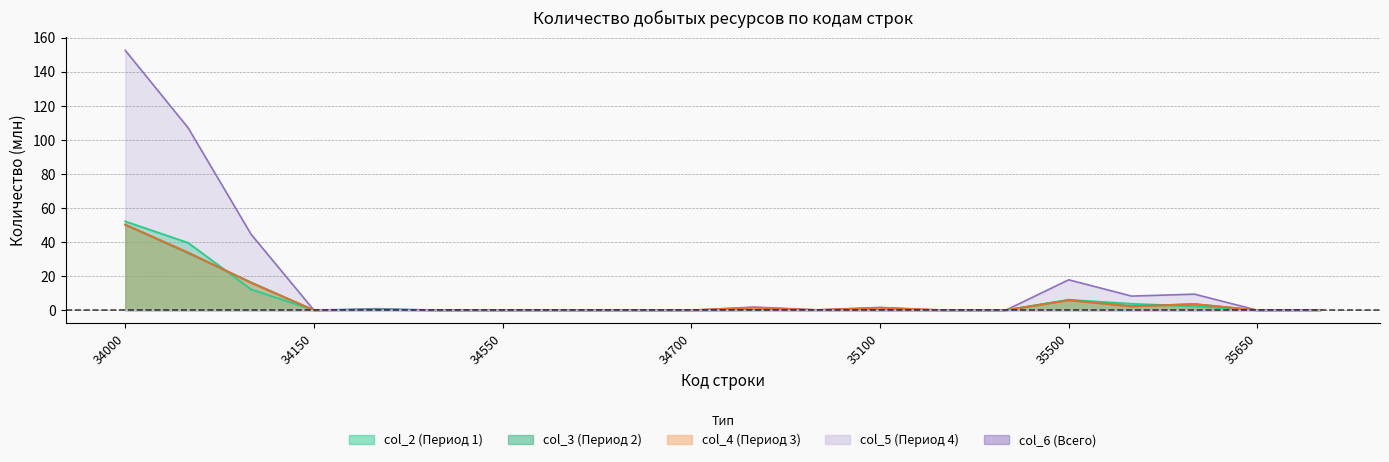

What is the difference between the col_6 values at 34050 and 35600?

97.6